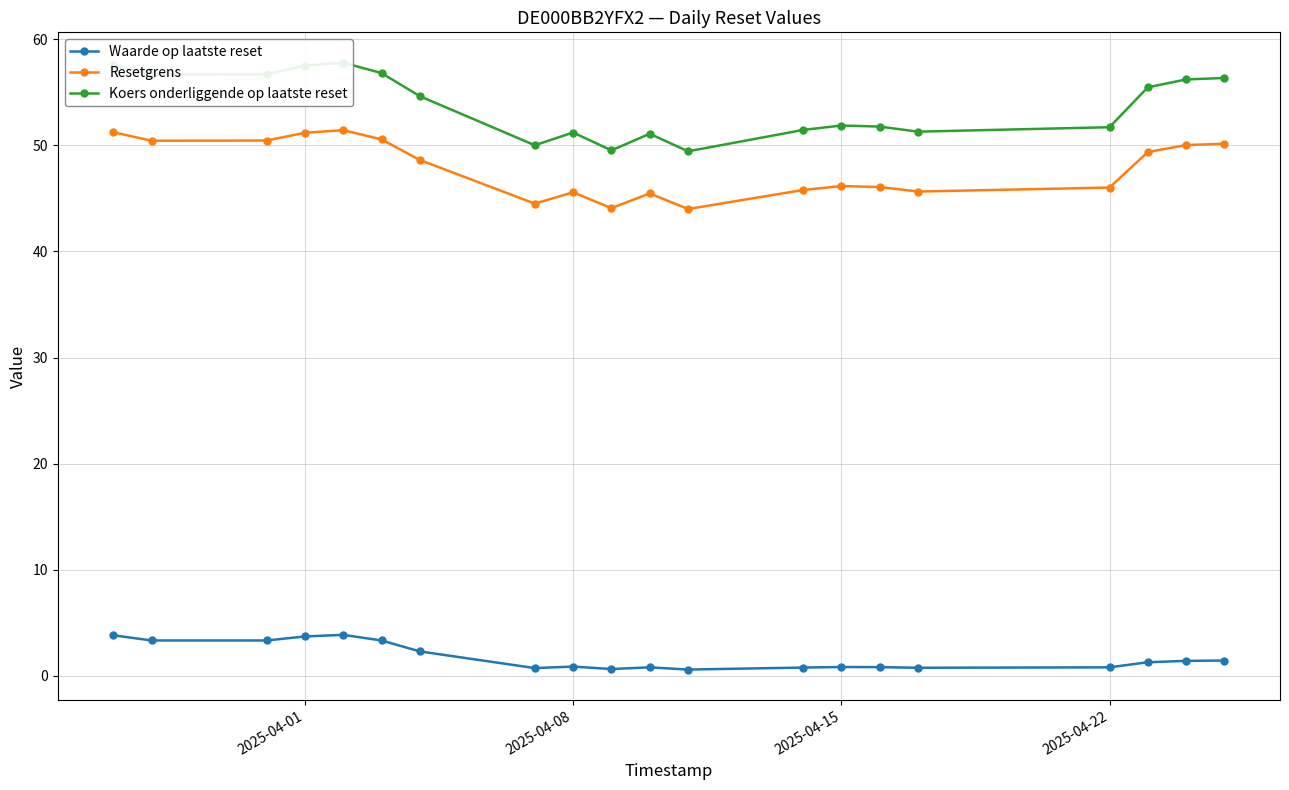

True or false: Resetgrens has more than 2 points higher than both neighbors.

True